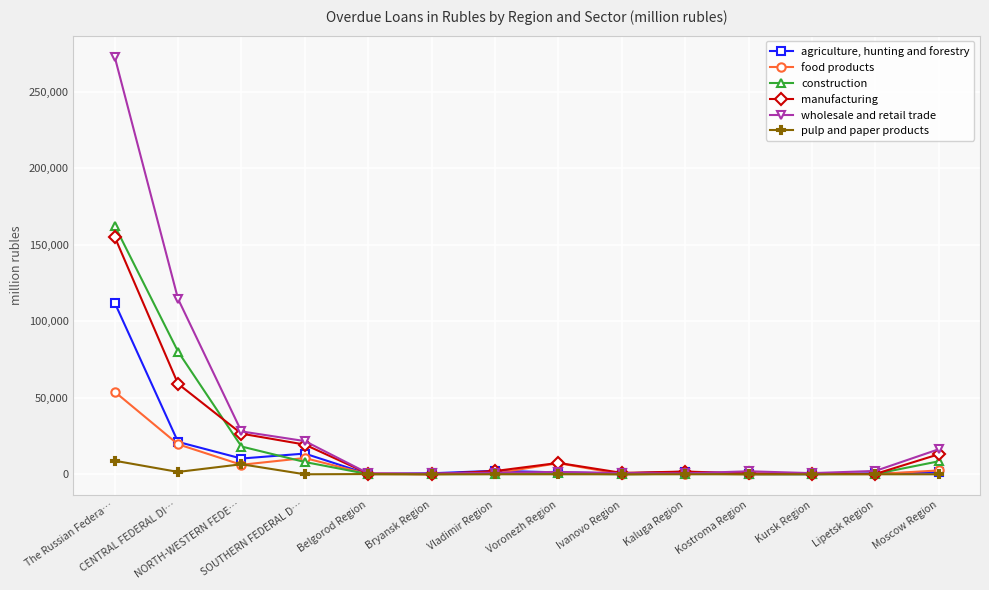

What is the difference between the maximum and minimum values in the food products series?

53953